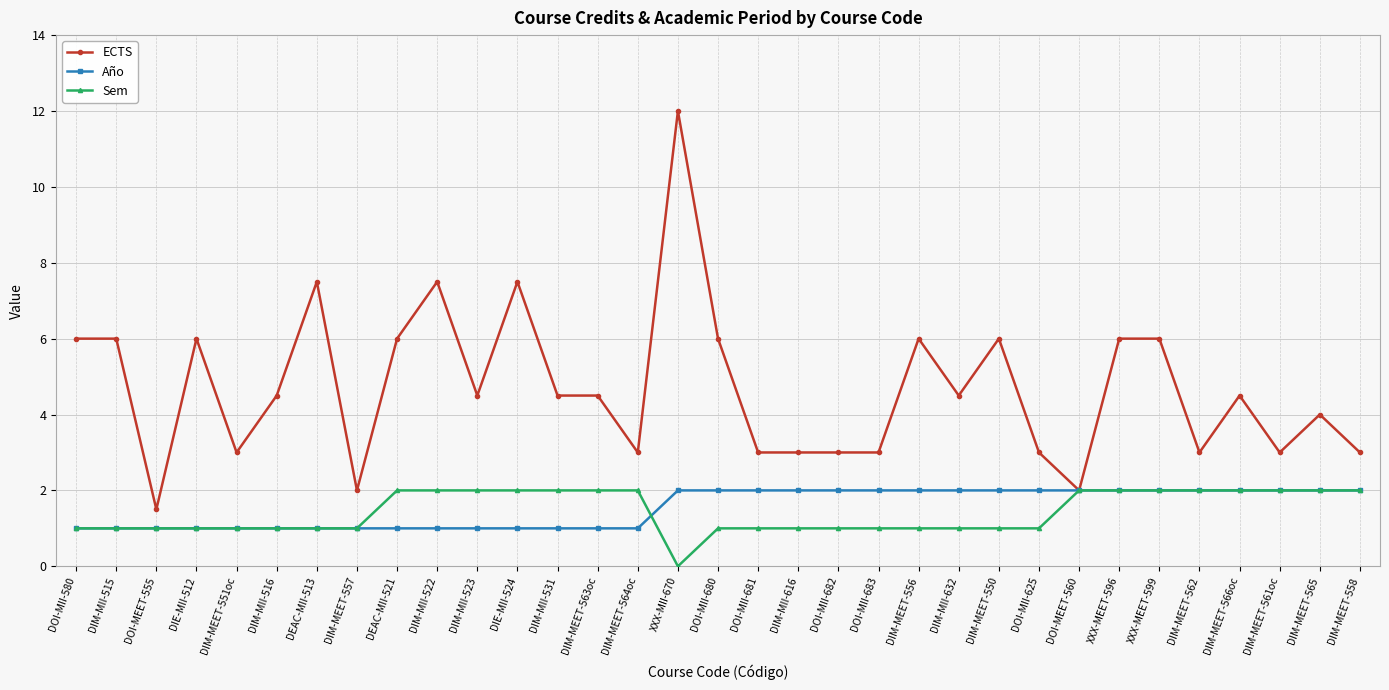

True or false: ECTS has a value of 2.0 at DIM-MEET-557.

True